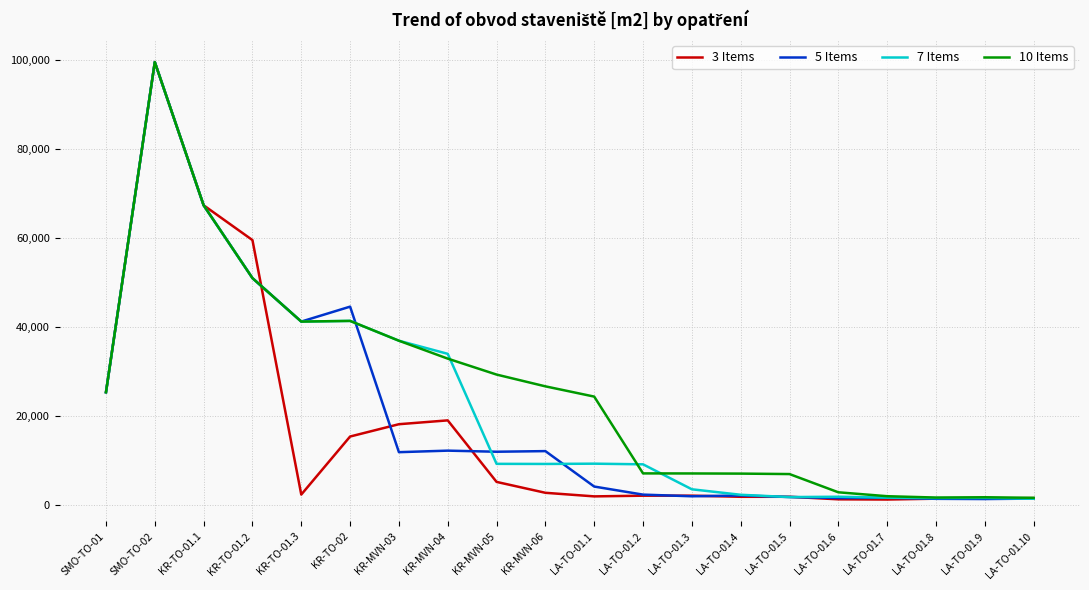

What are all the series names shown in the legend?

3 Items, 5 Items, 7 Items, 10 Items